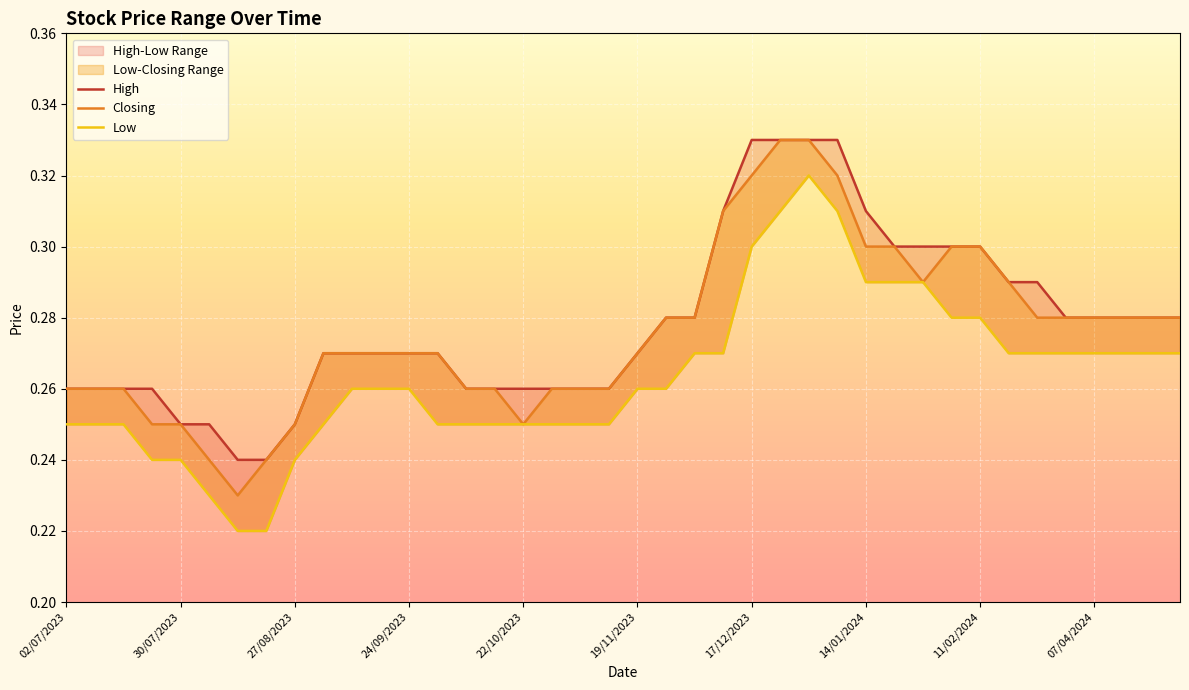

How many Closing values are between 0 and 1?

40